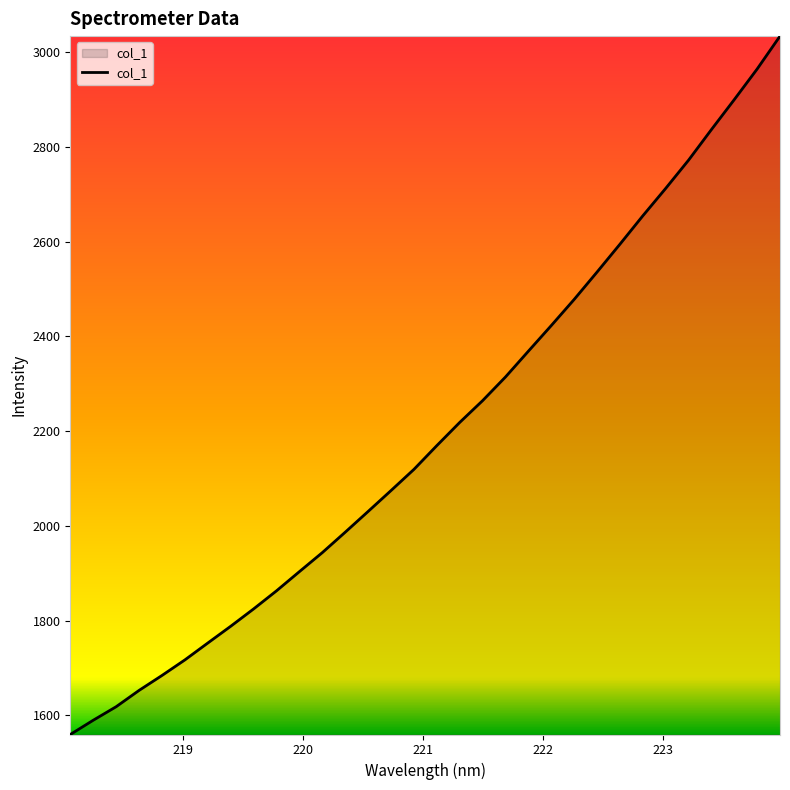

Does the chart have visible grid lines?

No